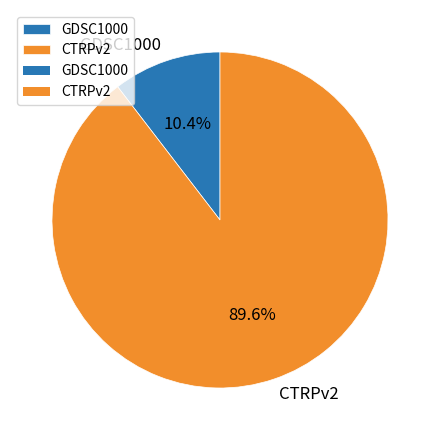

The CTRPv2 slice represents 80% of the pie. True or false?

False